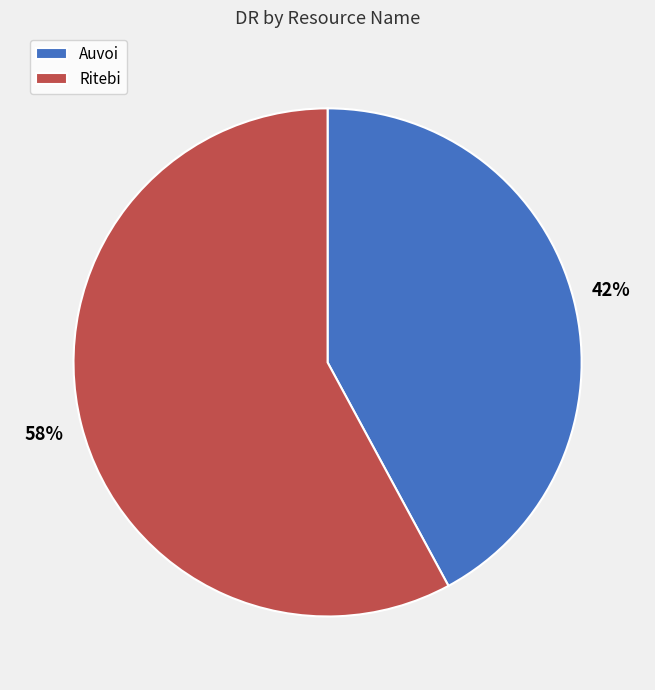

To the nearest percent, what is the average slice percentage?

50%